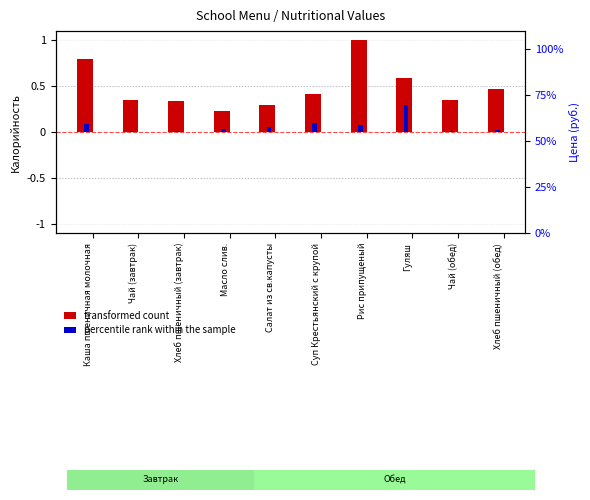

How many groups of bars are there?

10